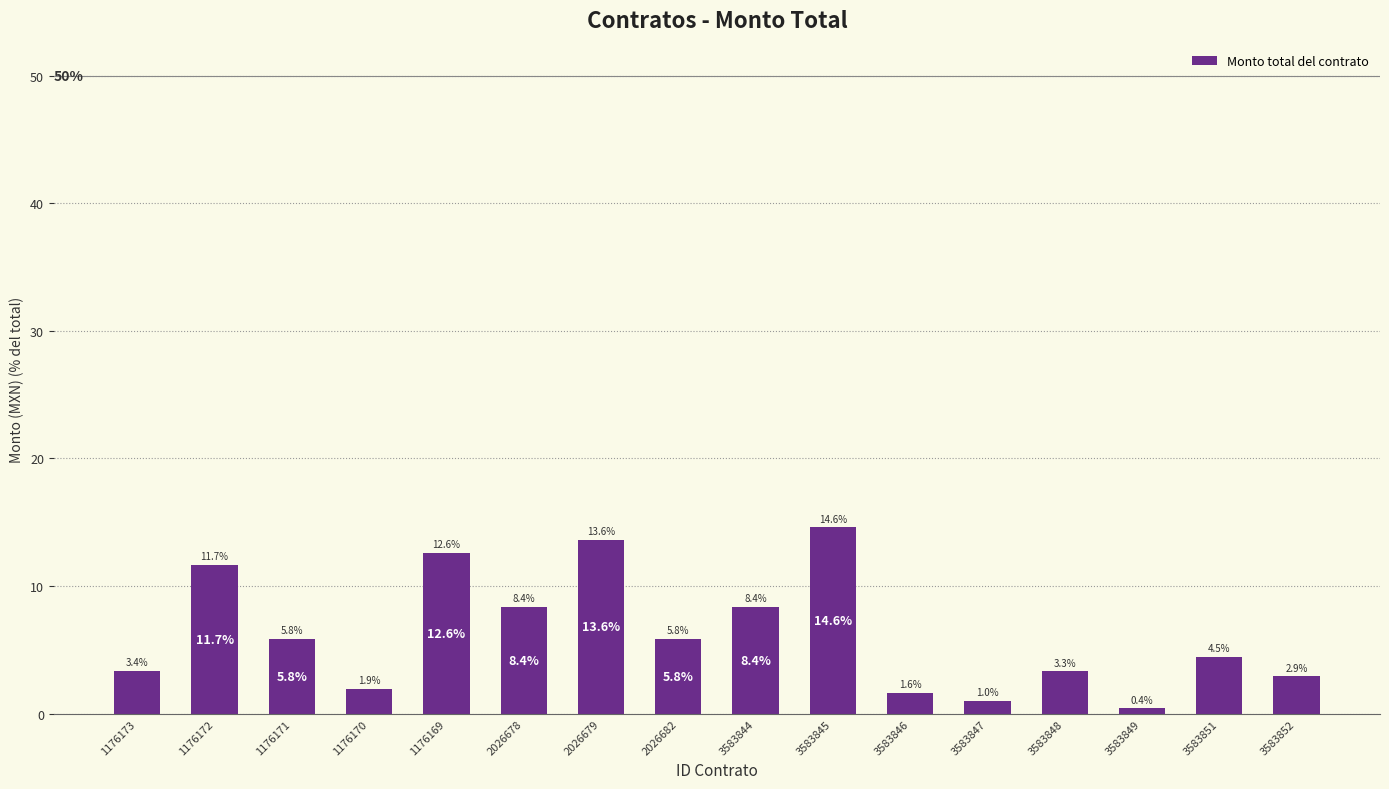

What is the sum of the values at 3583852 and 1176173?

6.3